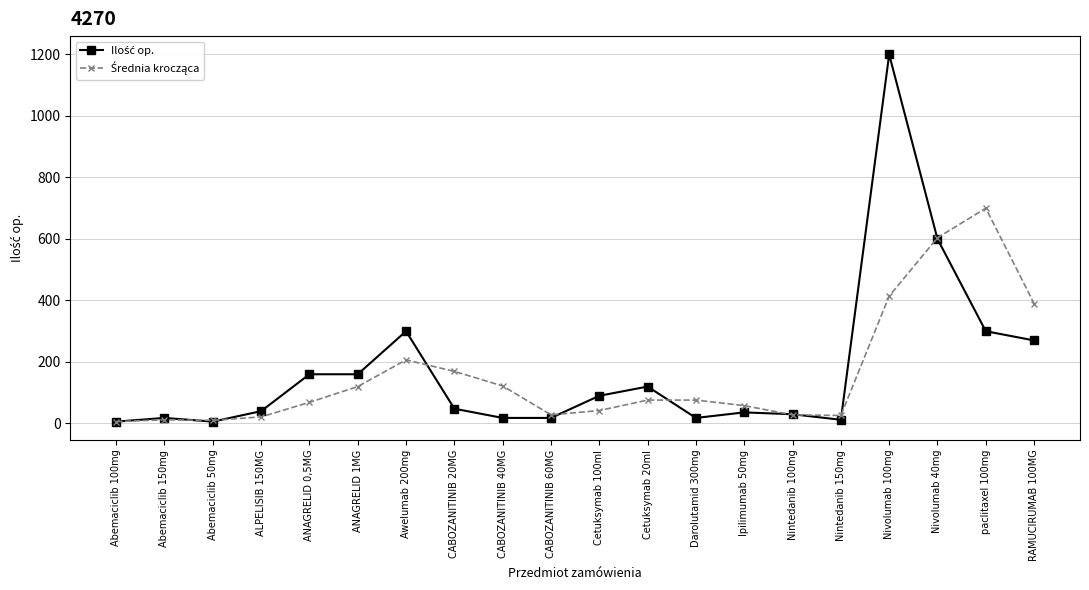

What is the label of the 13th point from the left?

Darolutamid 300mg